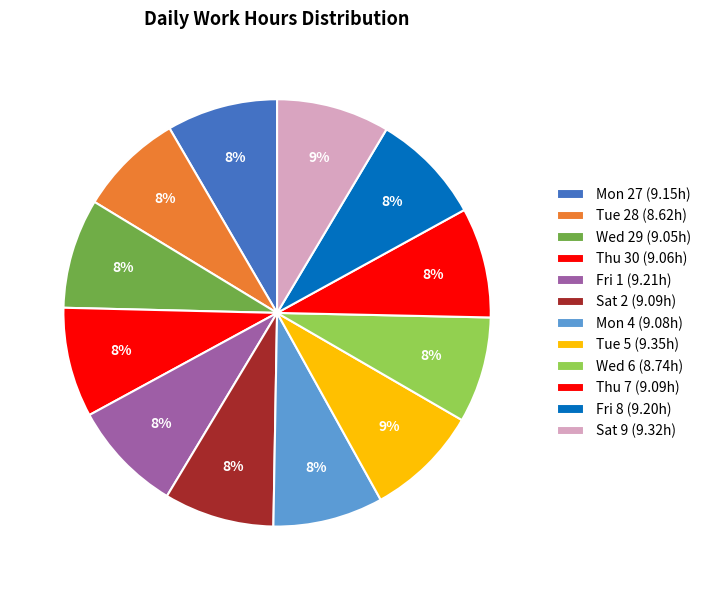

What is the change in value from Fri 1 to Mon 4?

-0.1